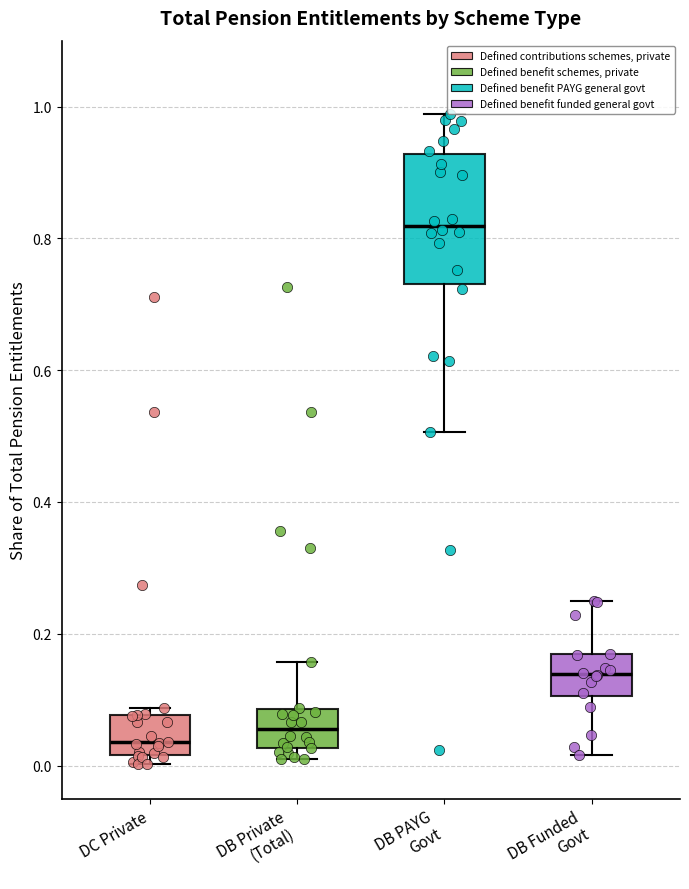

Which box is the tallest, from its lower edge to its upper edge?

DB PAYG Govt